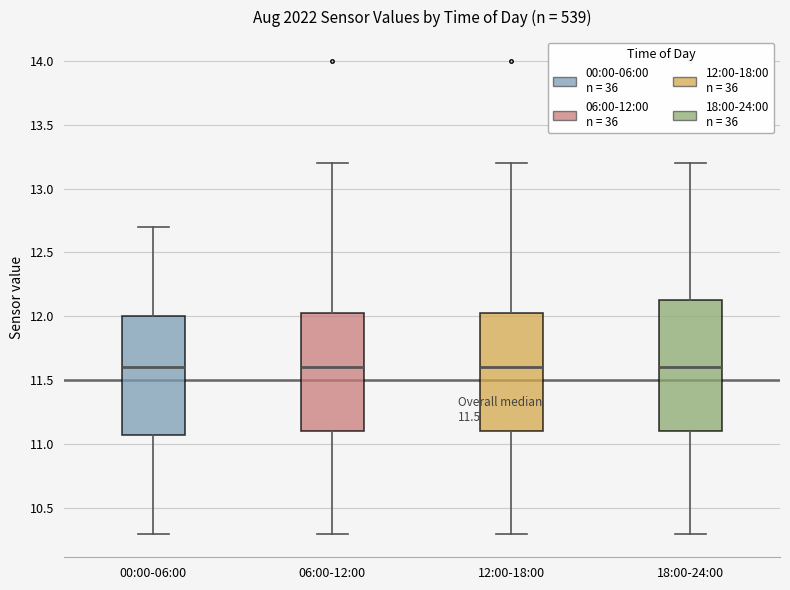

Which box is the tallest, from its lower edge to its upper edge?

18:00-24:00